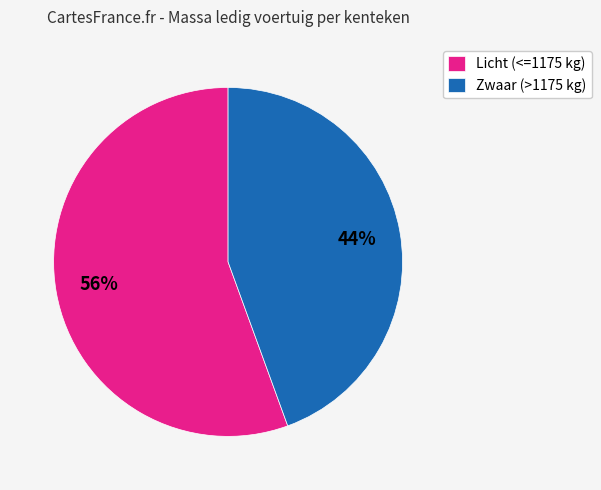

Do Zwaar (>1175 kg) and Licht (<=1175 kg) together represent more than half of the pie?

Yes